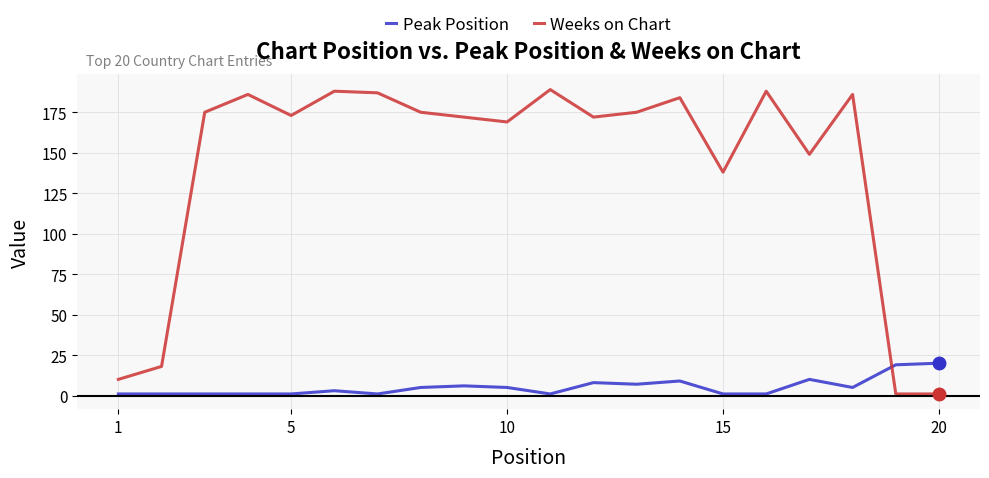

Which series has the largest range (max minus min)?

Weeks on Chart